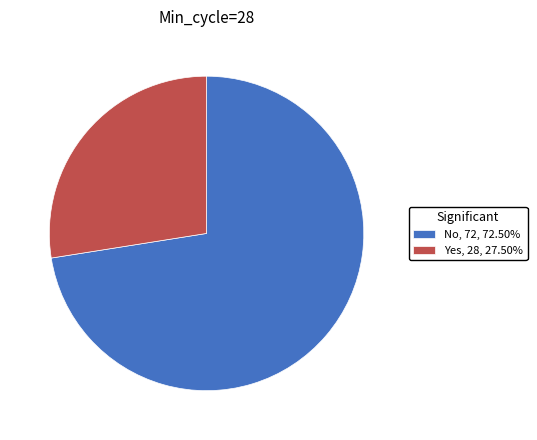

Do Yes and No together represent more than half of the pie?

Yes